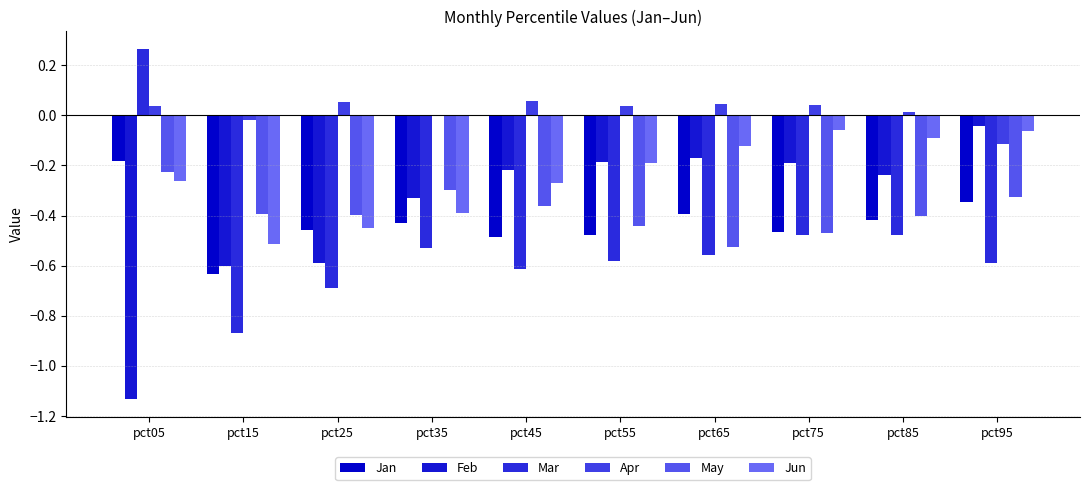

Reading right to left, list all the values displayed in this chart.

Jan: pct95=-0.3	pct85=-0.4	pct75=-0.5	pct65=-0.4	pct55=-0.5	pct45=-0.5	pct35=-0.4	pct25=-0.5	pct15=-0.6	pct05=-0.2
Feb: pct95=-0.0	pct85=-0.2	pct75=-0.2	pct65=-0.2	pct55=-0.2	pct45=-0.2	pct35=-0.3	pct25=-0.6	pct15=-0.6	pct05=-1.1
Mar: pct95=-0.6	pct85=-0.5	pct75=-0.5	pct65=-0.6	pct55=-0.6	pct45=-0.6	pct35=-0.5	pct25=-0.7	pct15=-0.9	pct05=0.3
Apr: pct95=-0.1	pct85=0.0	pct75=0.0	pct65=0.0	pct55=0.0	pct45=0.1	pct35=0.0	pct25=0.1	pct15=-0.0	pct05=0.0
May: pct95=-0.3	pct85=-0.4	pct75=-0.5	pct65=-0.5	pct55=-0.4	pct45=-0.4	pct35=-0.3	pct25=-0.4	pct15=-0.4	pct05=-0.2
Jun: pct95=-0.1	pct85=-0.1	pct75=-0.1	pct65=-0.1	pct55=-0.2	pct45=-0.3	pct35=-0.4	pct25=-0.4	pct15=-0.5	pct05=-0.3